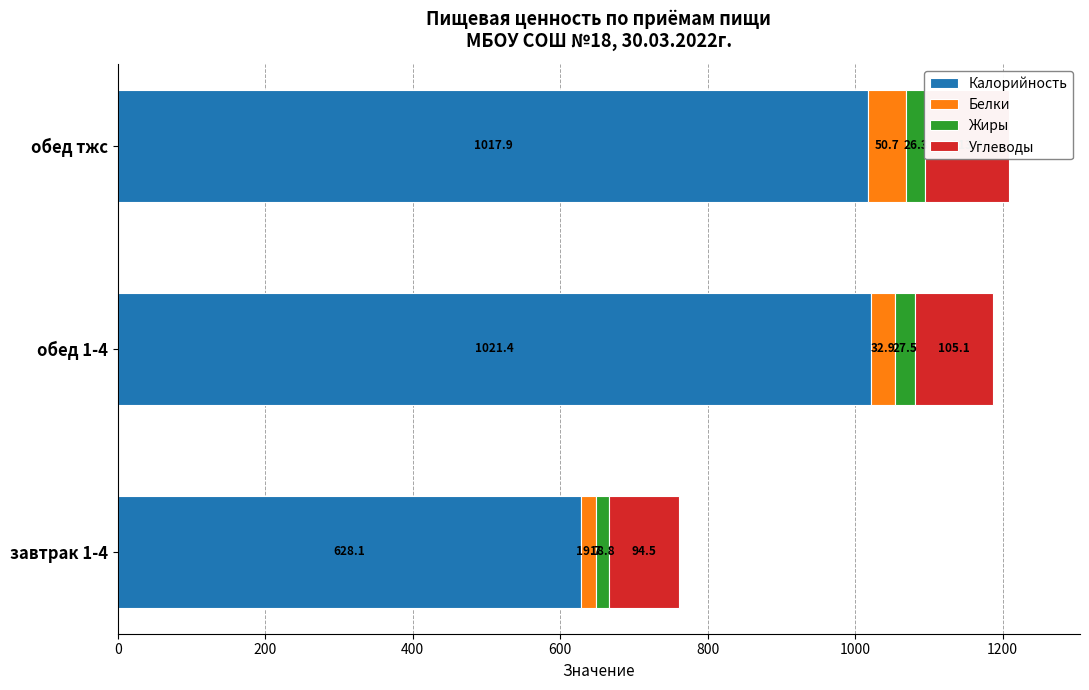

What is the total value across all series at завтрак 1-4?

761.2